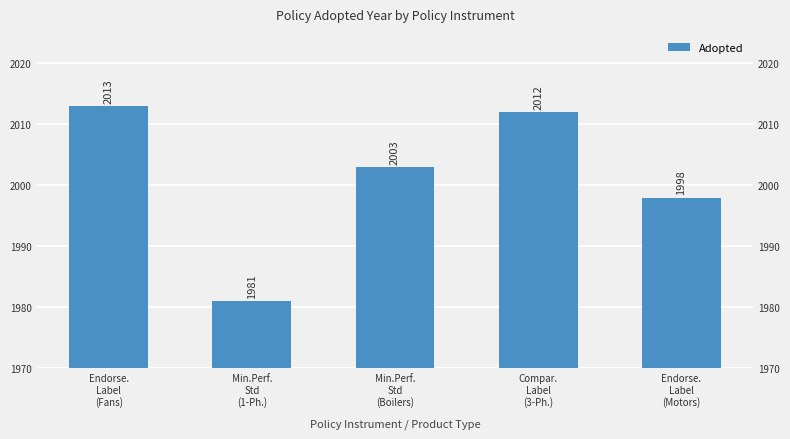

What is the maximum value shown in the chart?

2013